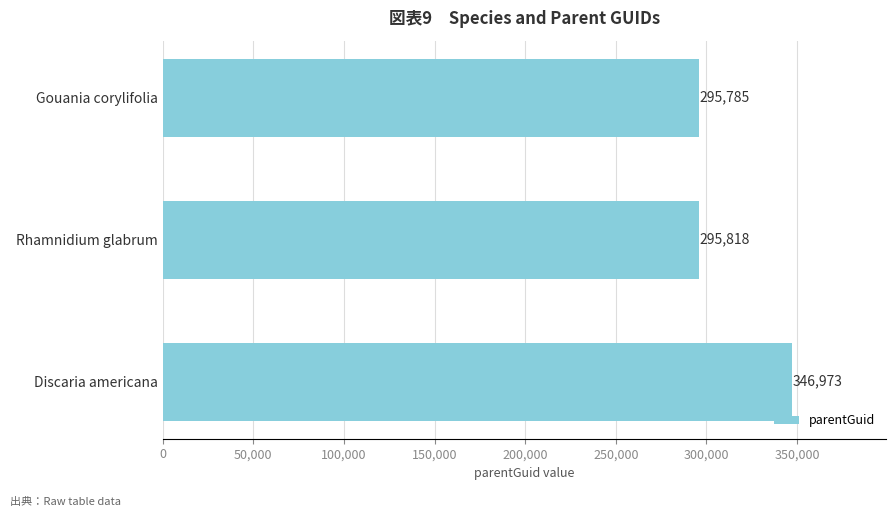

What is the change in value from Gouania corylifolia to Discaria americana?

+51188